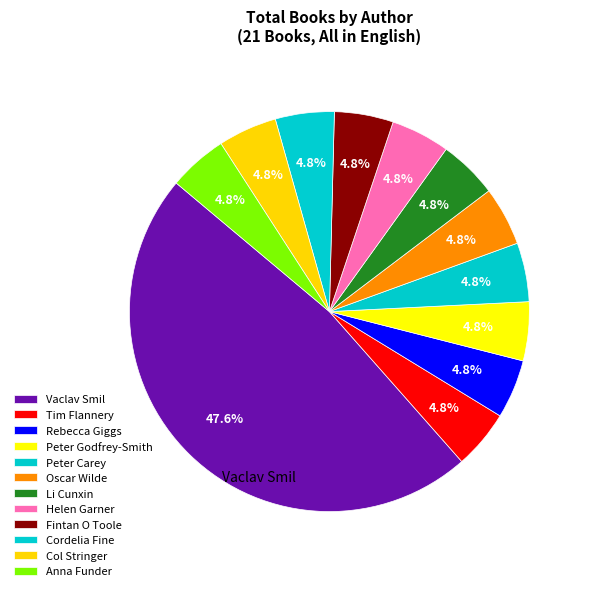

How many segments does this pie chart have?

12